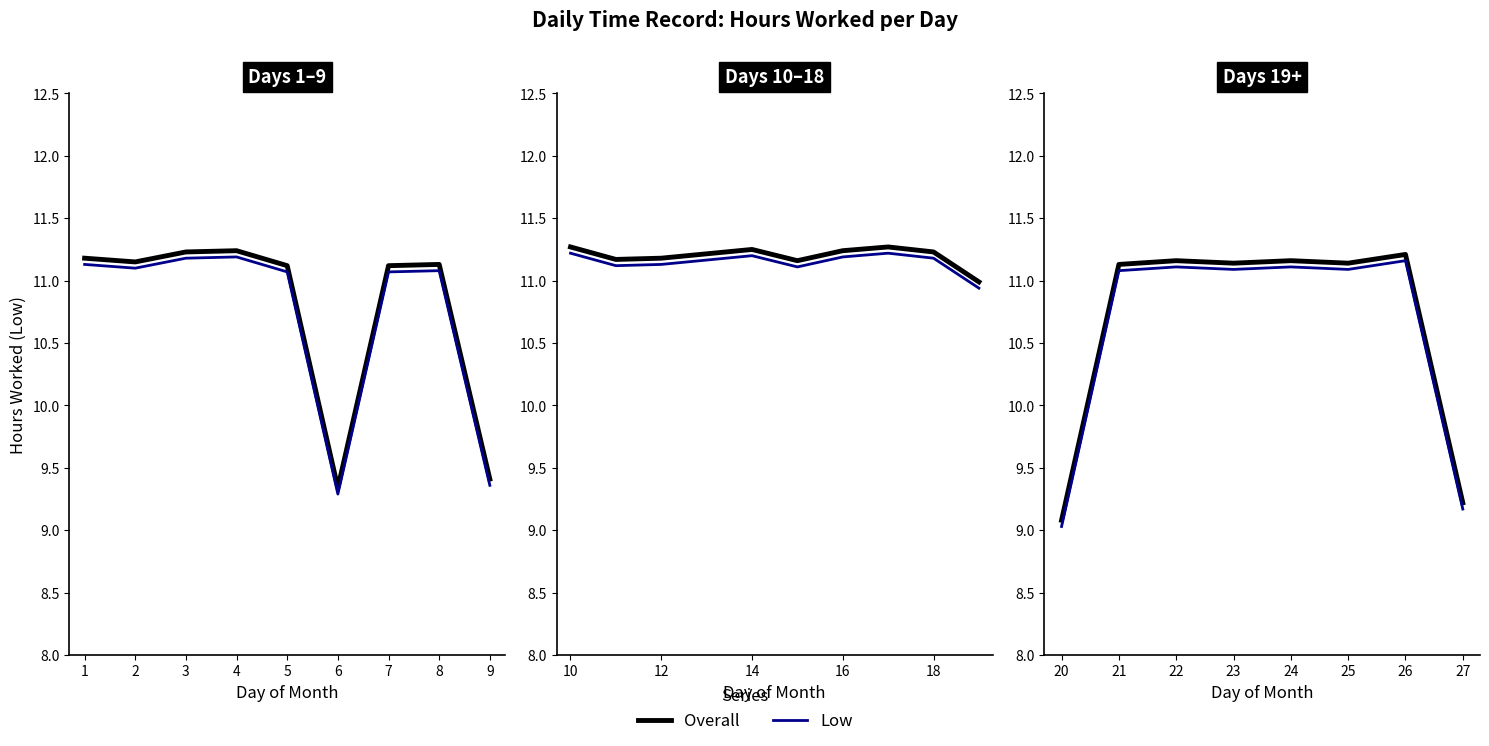

How many lines are shown in the chart?

2